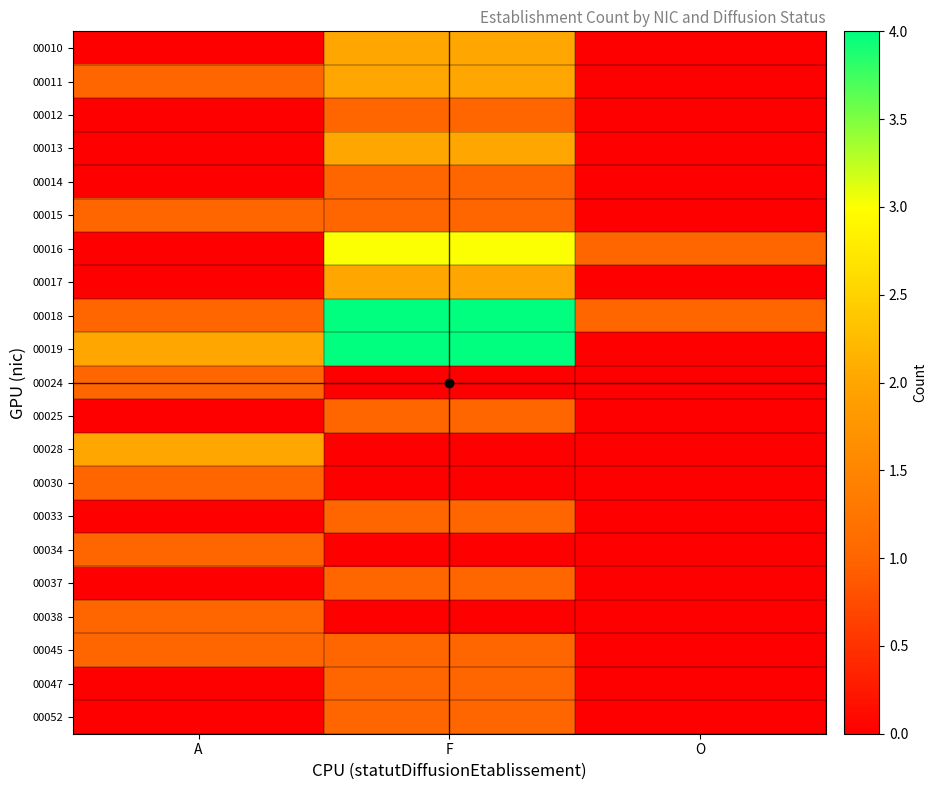

Which series has the largest range (max minus min)?

00019